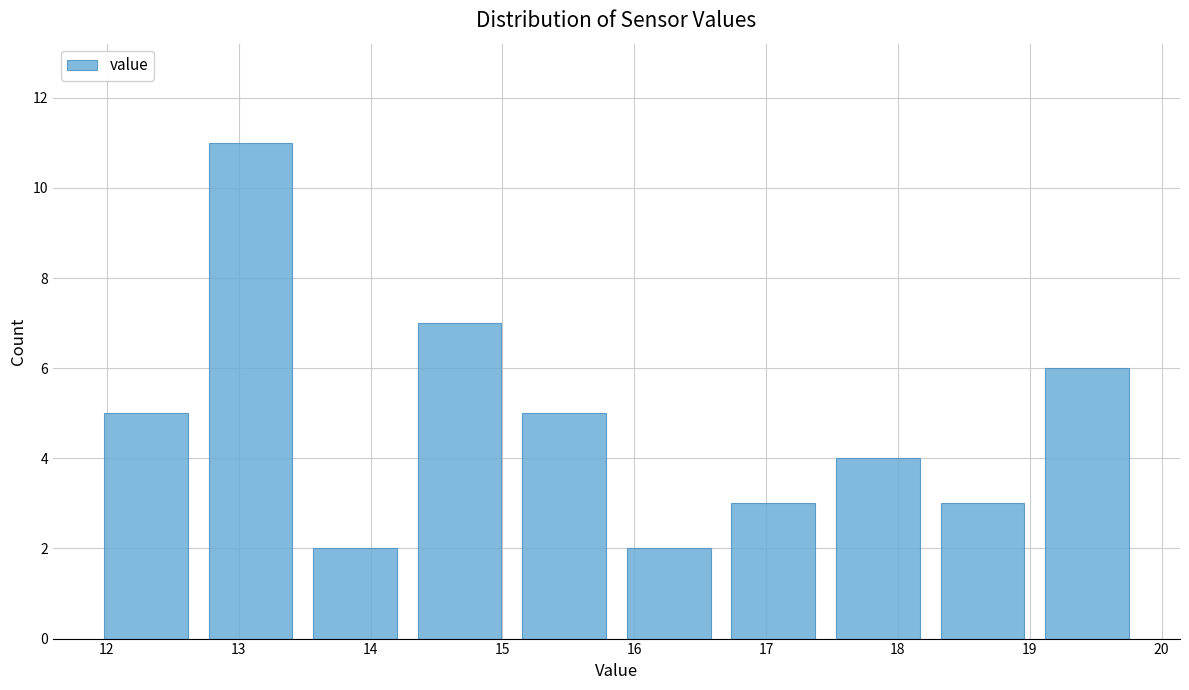

How tall is the bar that spans 16.7 to 17.5 on the x-axis? Neither the bar edges nor the heights are printed on the chart, so give them approximately, as read against the axes.

3